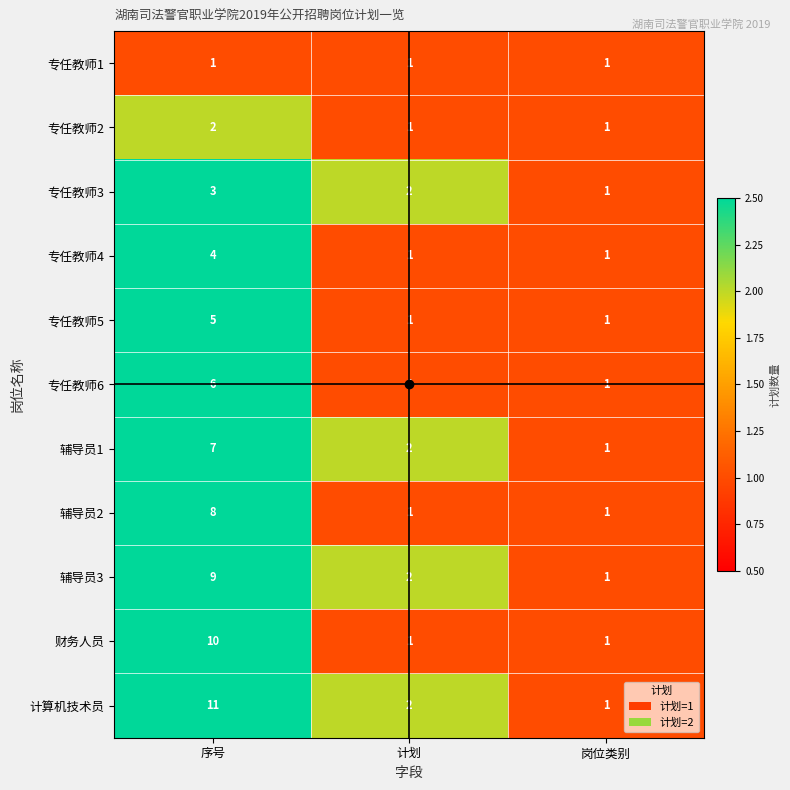

What is the total value across all series at 岗位类别?

11